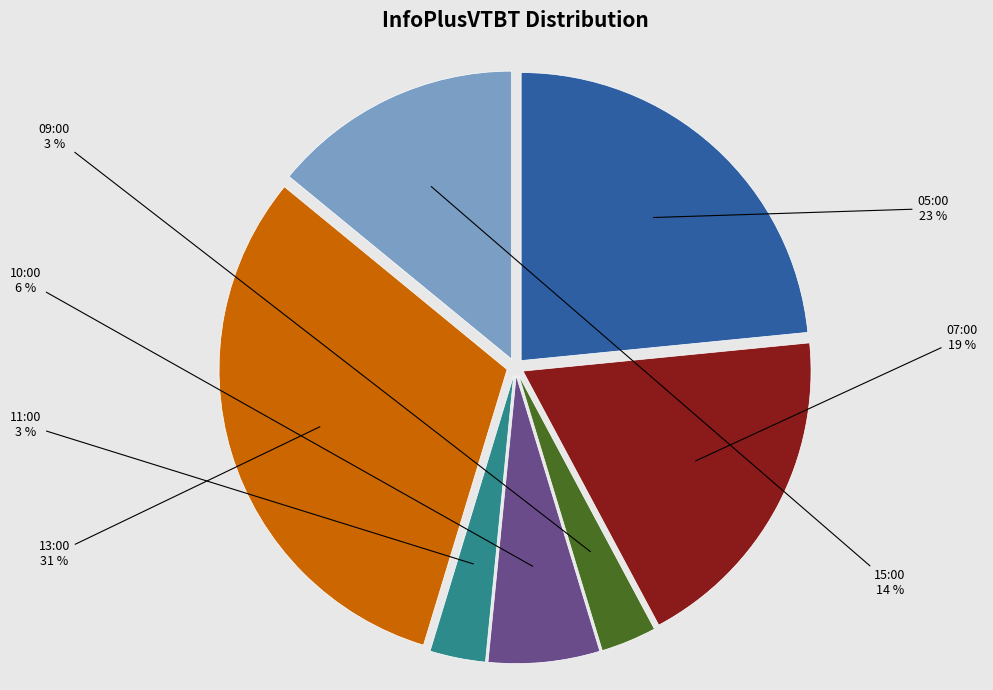

Does any single category account for the majority?

No